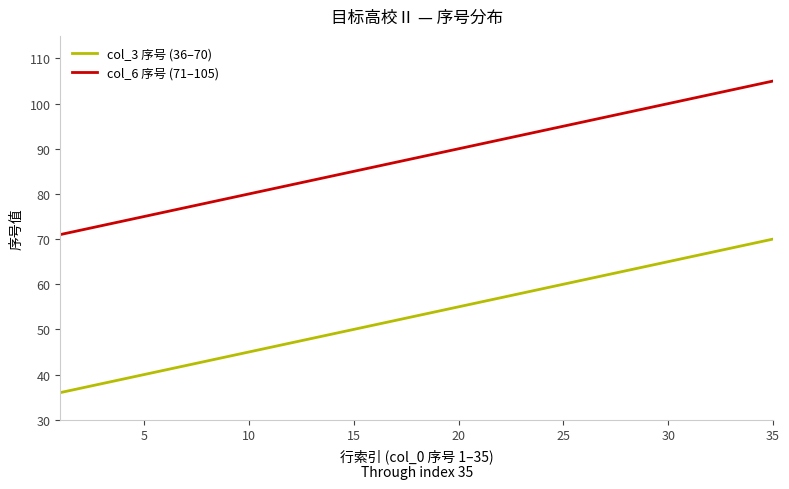

Which series has the largest total across all categories?

col_6 序号 (71–105)